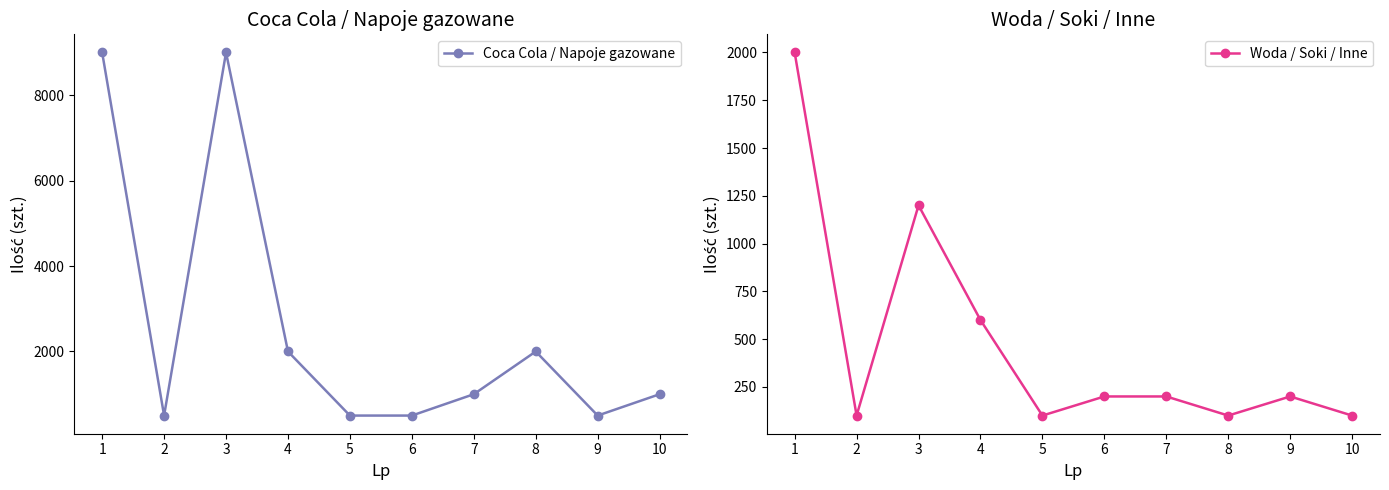

What is the highest value of the Woda / Soki / Inne series?

2000